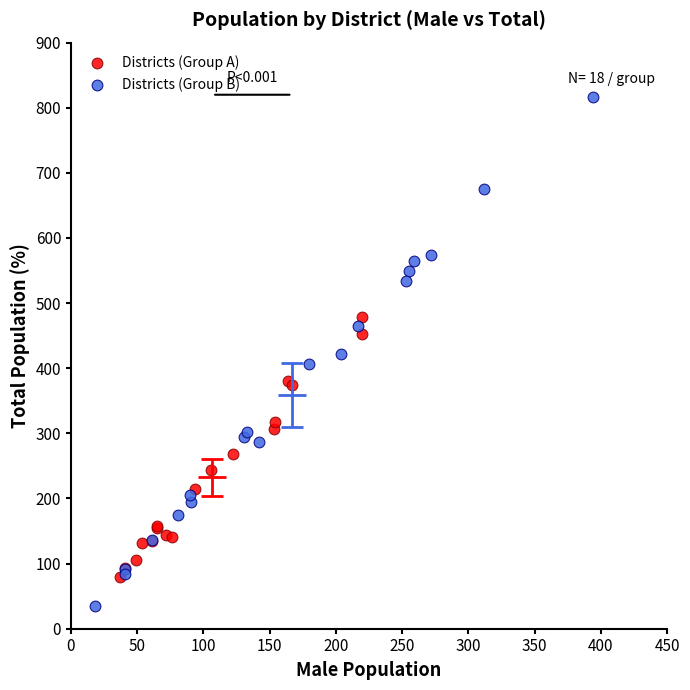

Which series contains the lowest Y value?

Districts (Group B)